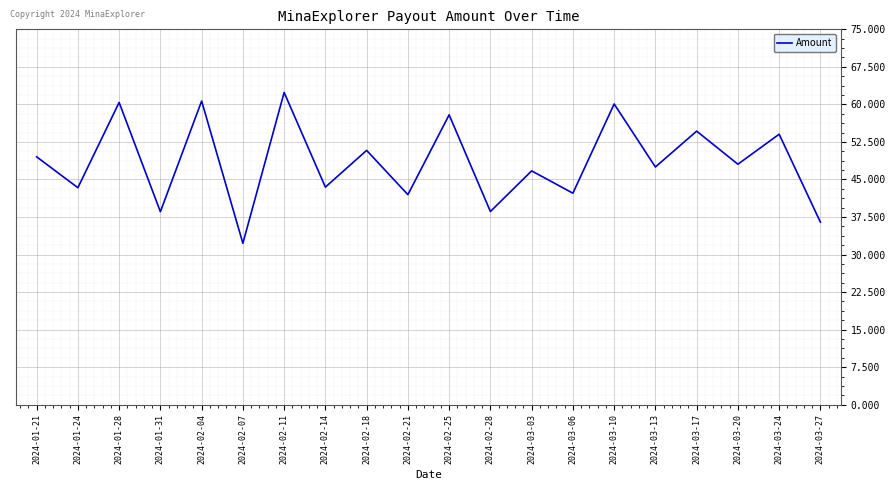

What is the average value?

48.5